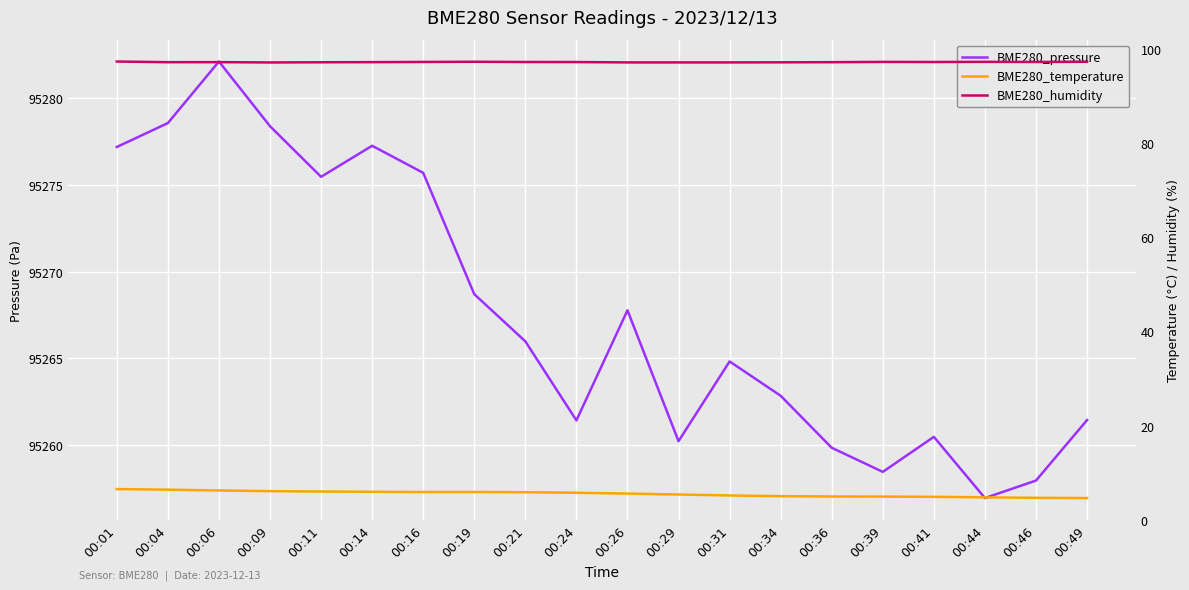

Where is the first local minimum for BME280_temperature?

00:16